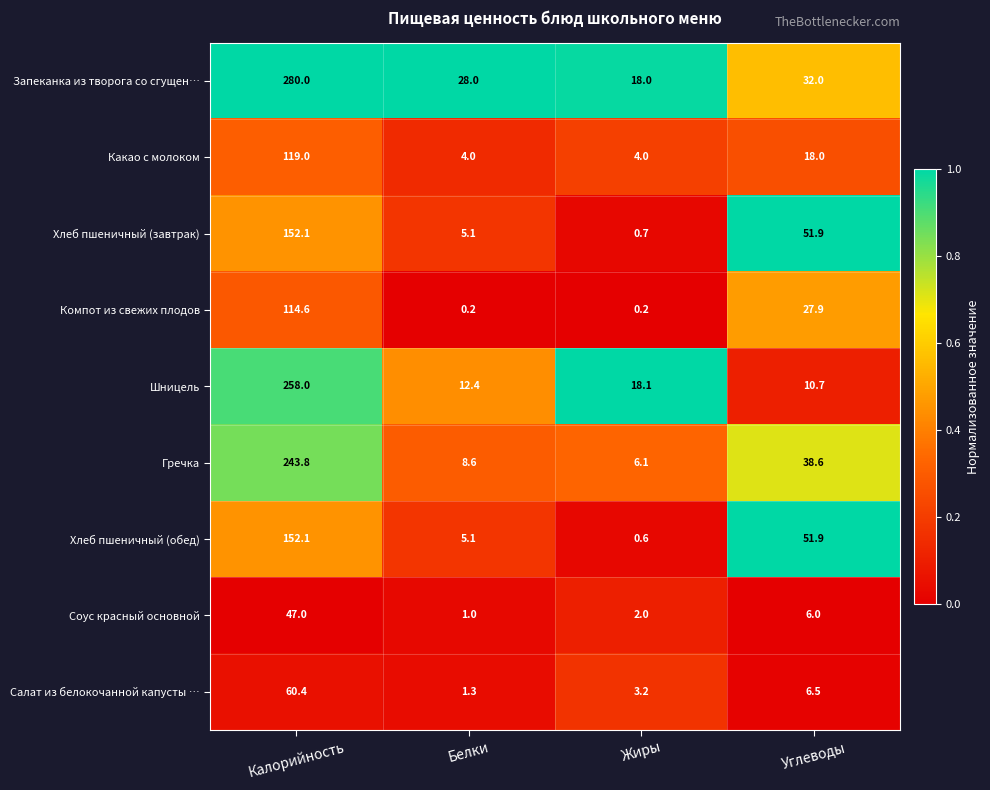

Between Калорийность and Жиры, which series saw the biggest shift?

Запеканка из творога со сгущен…